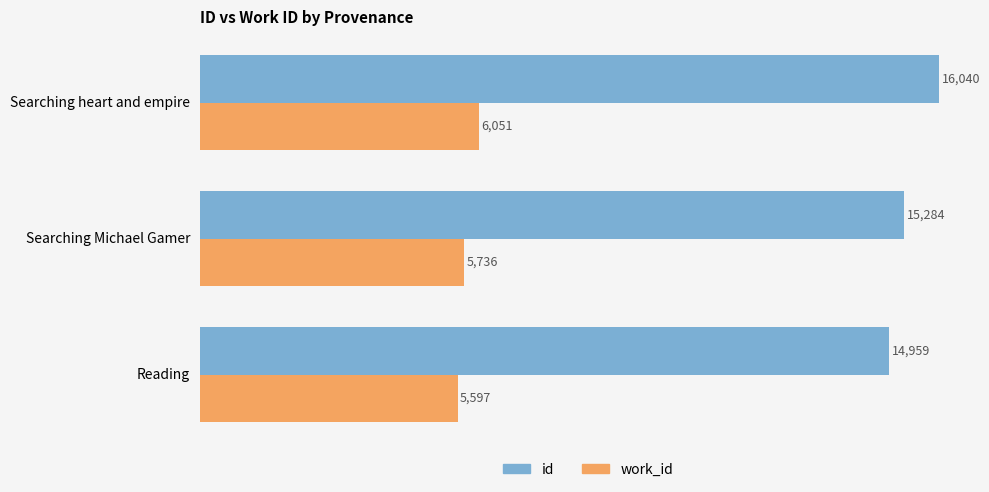

At which category is the sum across all series the highest?

Searching heart and empire